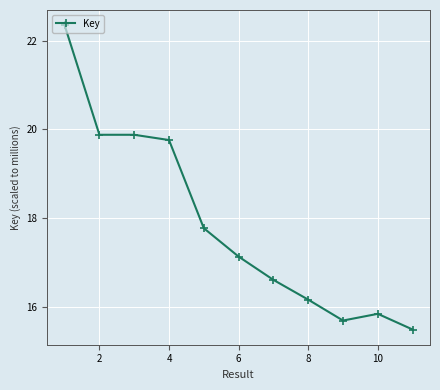

What is the greatest value displayed?

22.3